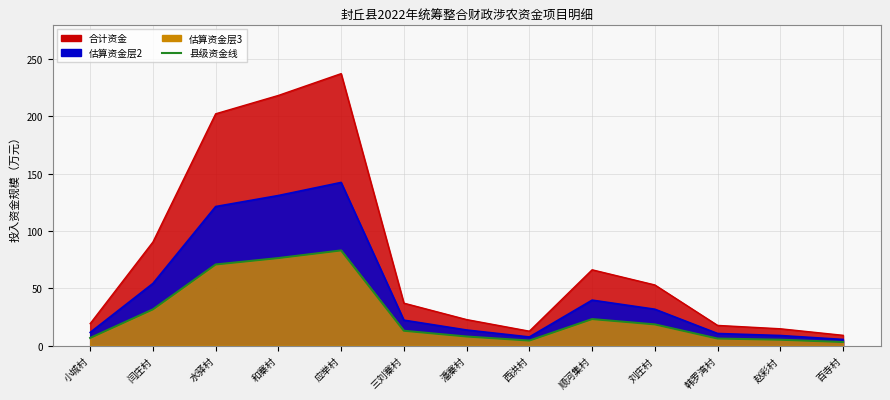

List the labels in order of value, smallest first.

百寺村, 西洪村, 赵彩村, 韩罗湾村, 小城村, 潘寨村, 三刘寨村, 刘庄村, 顺河集村, 闫庄村, 水驿村, 和寨村, 应举村